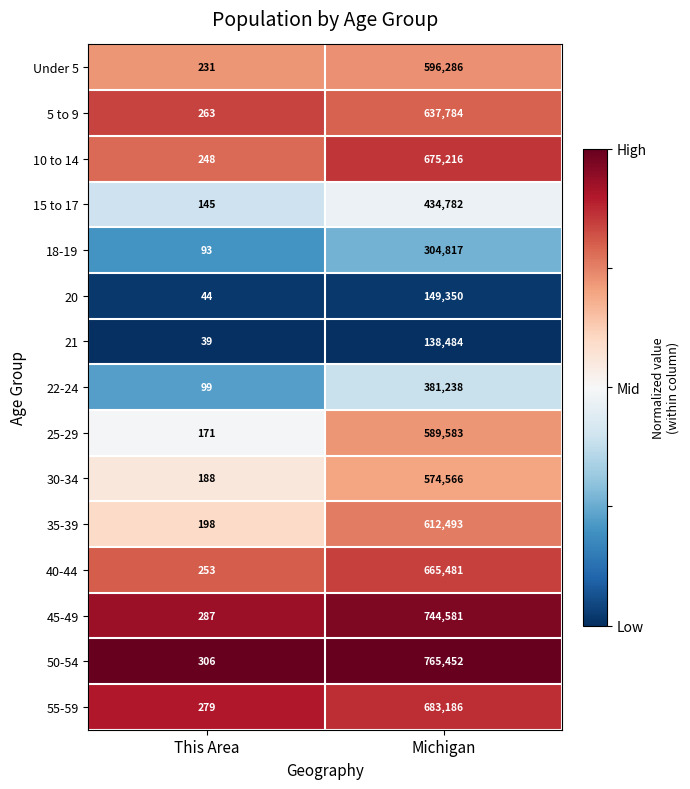

What is the maximum value shown in the chart?

765452